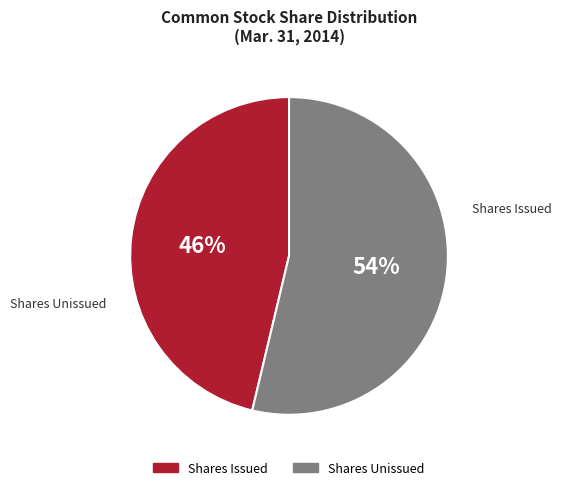

How many slices are in this pie chart?

2